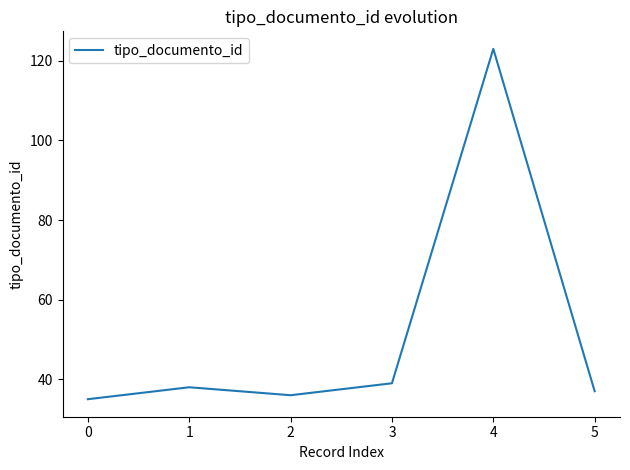

Rank the categories by value from highest to lowest.

4, 3, 1, 5, 2, 0